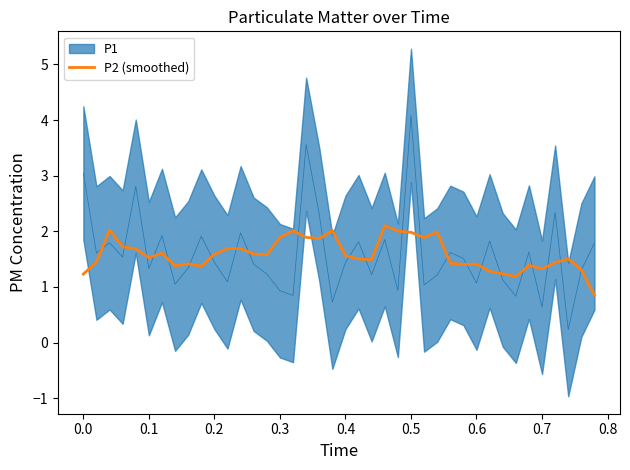

The value of P2 (smoothed) at 0.5 is 3.5. True or false?

False